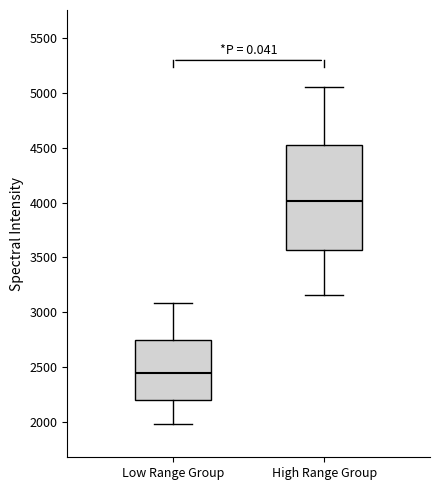

Where does the median line of the box for High Range Group sit on the y-axis? The values are not printed on the chart, so give them approximately, as read against the axis.

4000